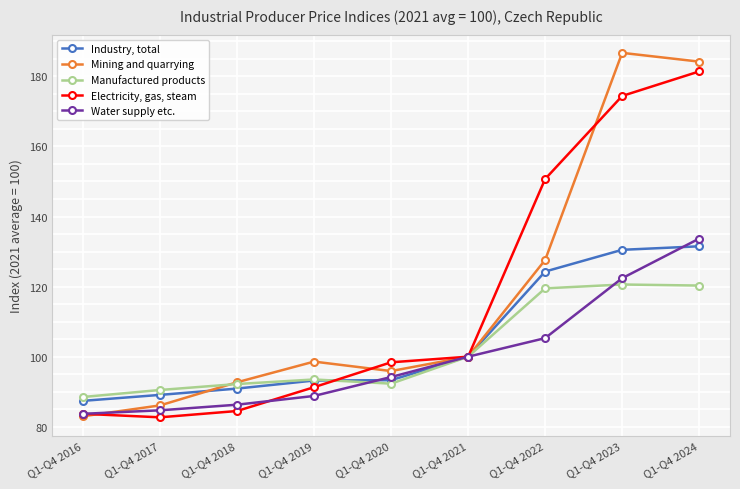

Which series ends up on top after the final intersection of Industry, total and Manufactured products?

Industry, total